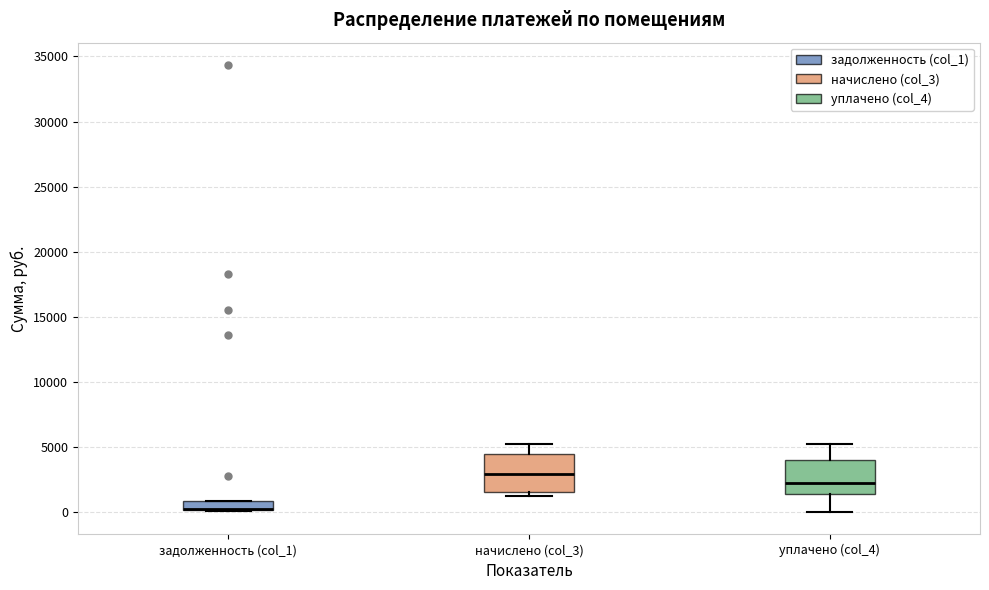

Where does the median line of the box for уплачено (col_4) sit on the y-axis? The values are not printed on the chart, so give them approximately, as read against the axis.

2000